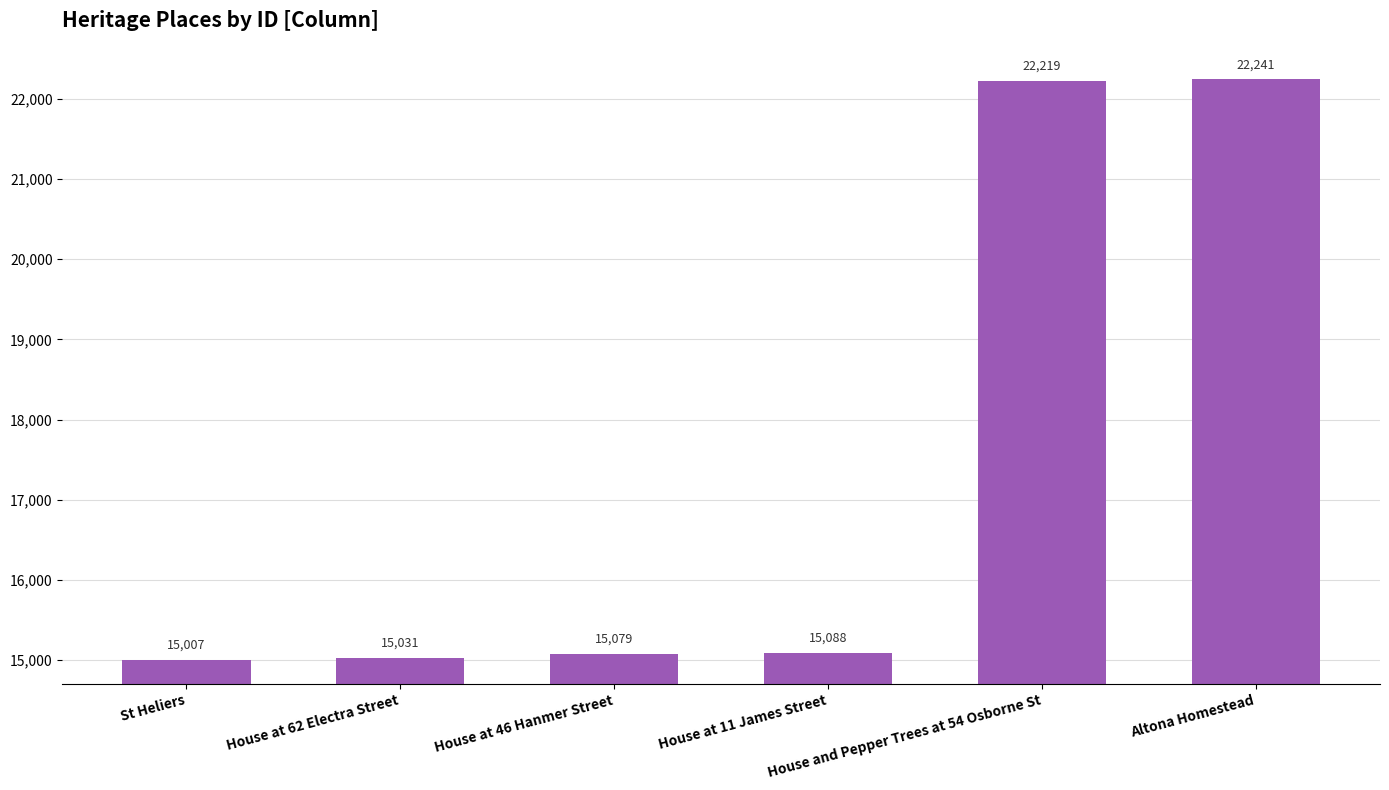

How many data points does each series have?

6